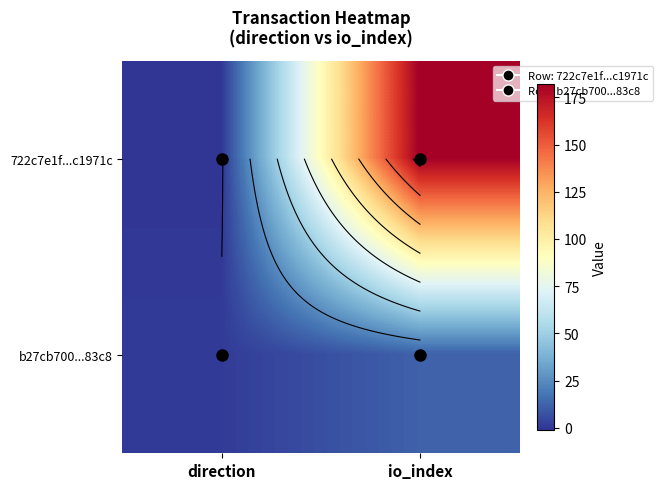

Which category has the highest value across all series?

io_index